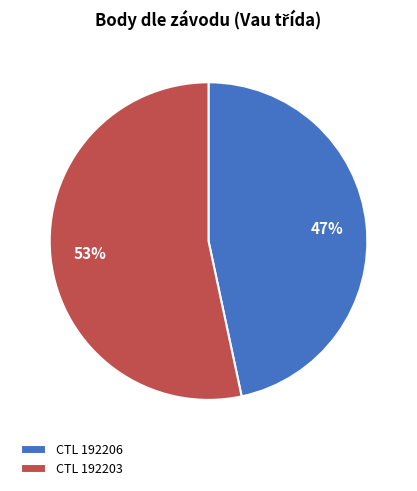

Rank the categories by value from highest to lowest.

CTL 192203, CTL 192206